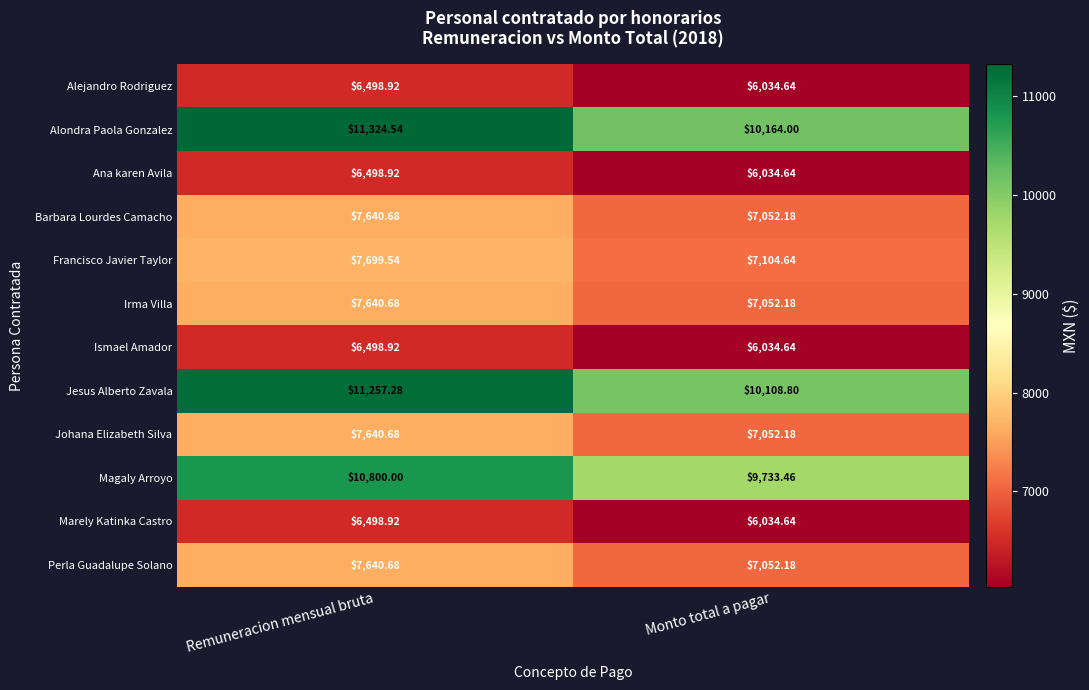

Which series has the widest spread of values?

Alondra Paola Gonzalez